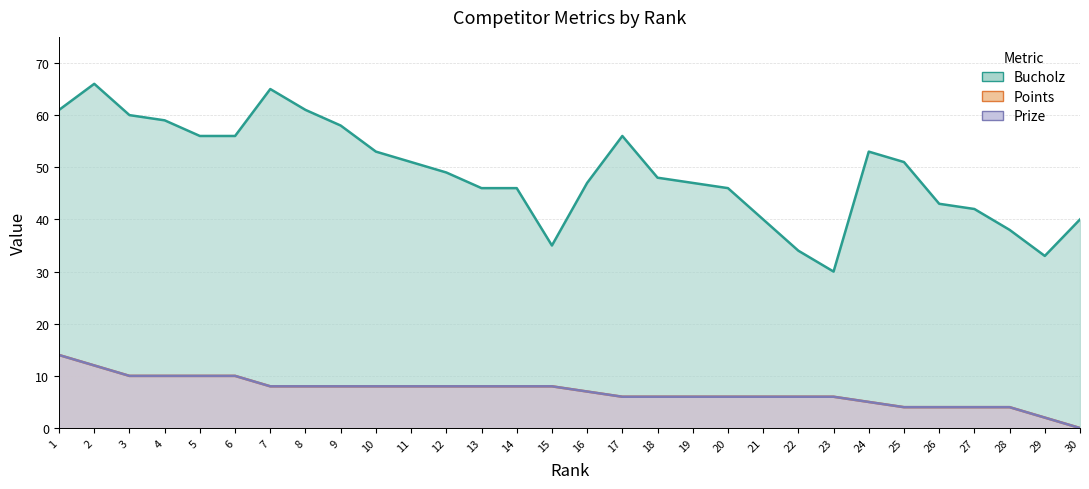

How many lines are shown in the chart?

3